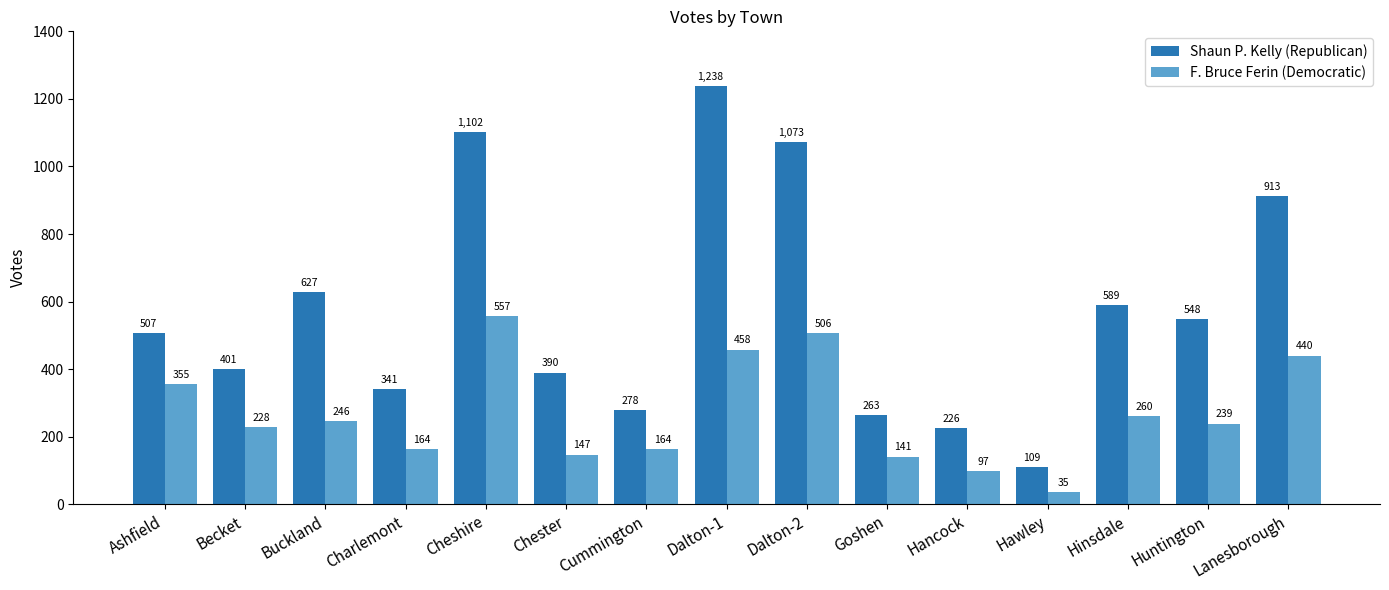

At Becket, list the series in order from smallest to largest.

F. Bruce Ferin (Democratic), Shaun P. Kelly (Republican)